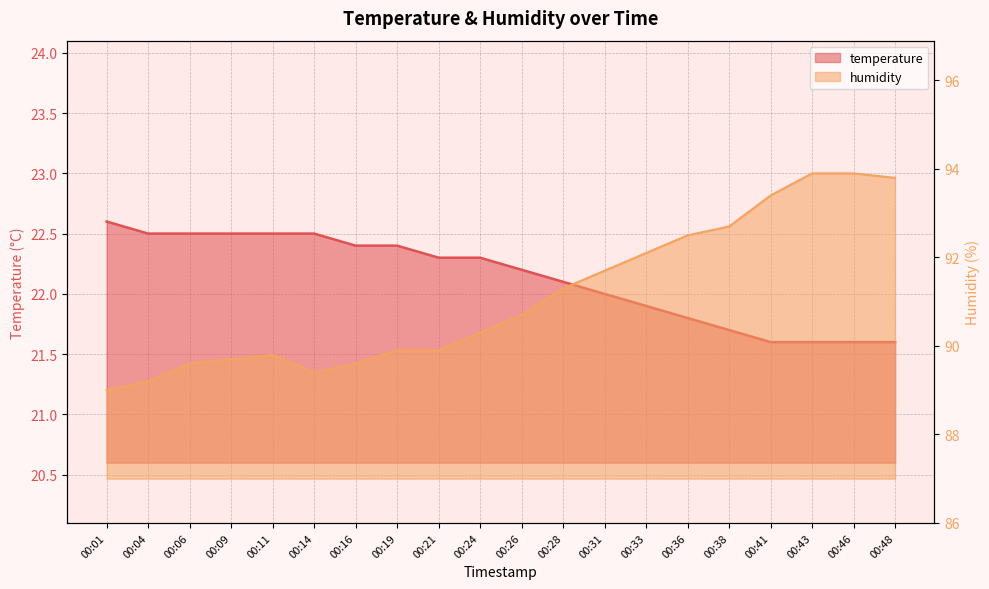

Which label corresponds to the smallest value in the chart?

00:41